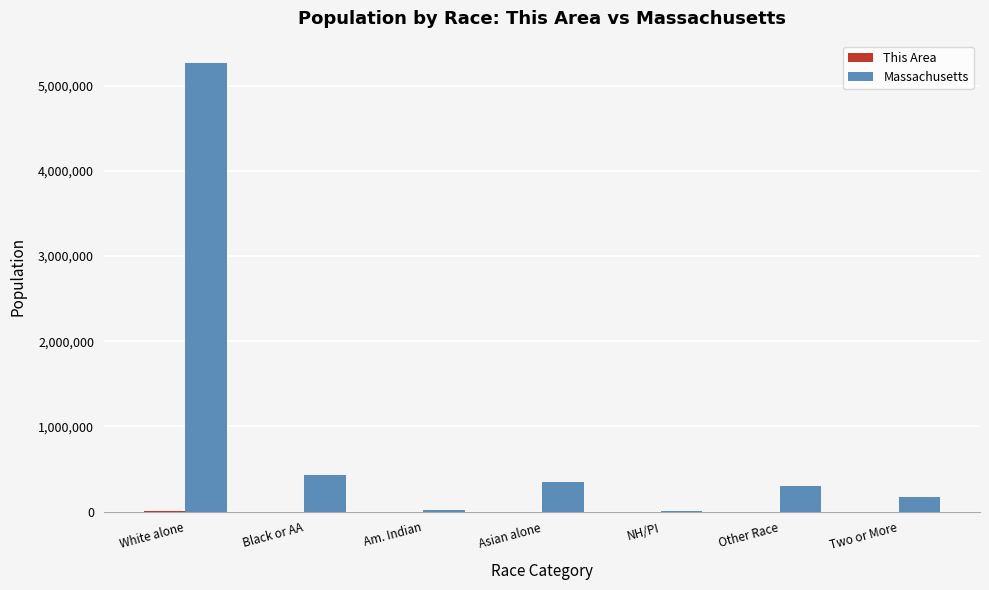

Which series has the largest total across all categories?

Massachusetts